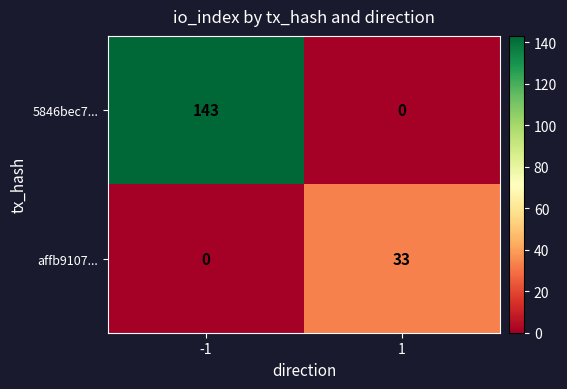

Which series has the largest range (max minus min)?

5846bec7...